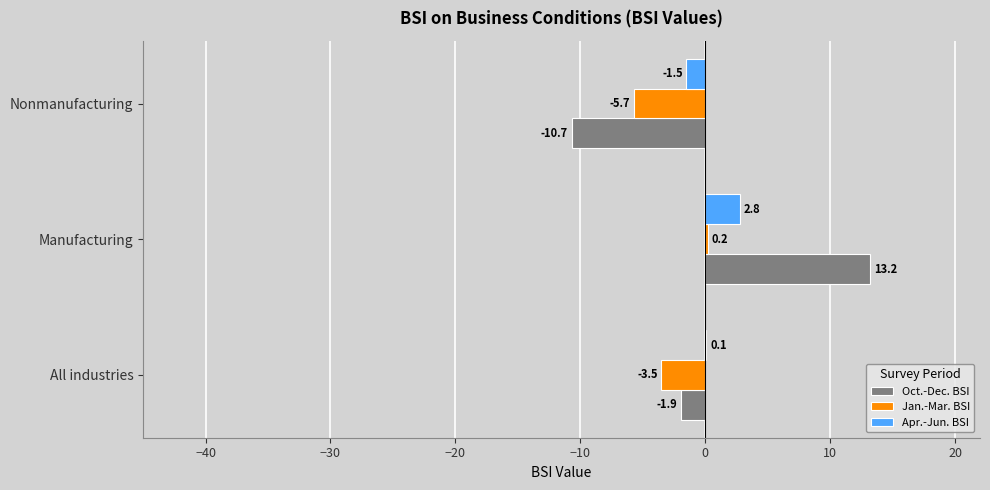

What is the average value of the Jan.-Mar. BSI series?

-3.0